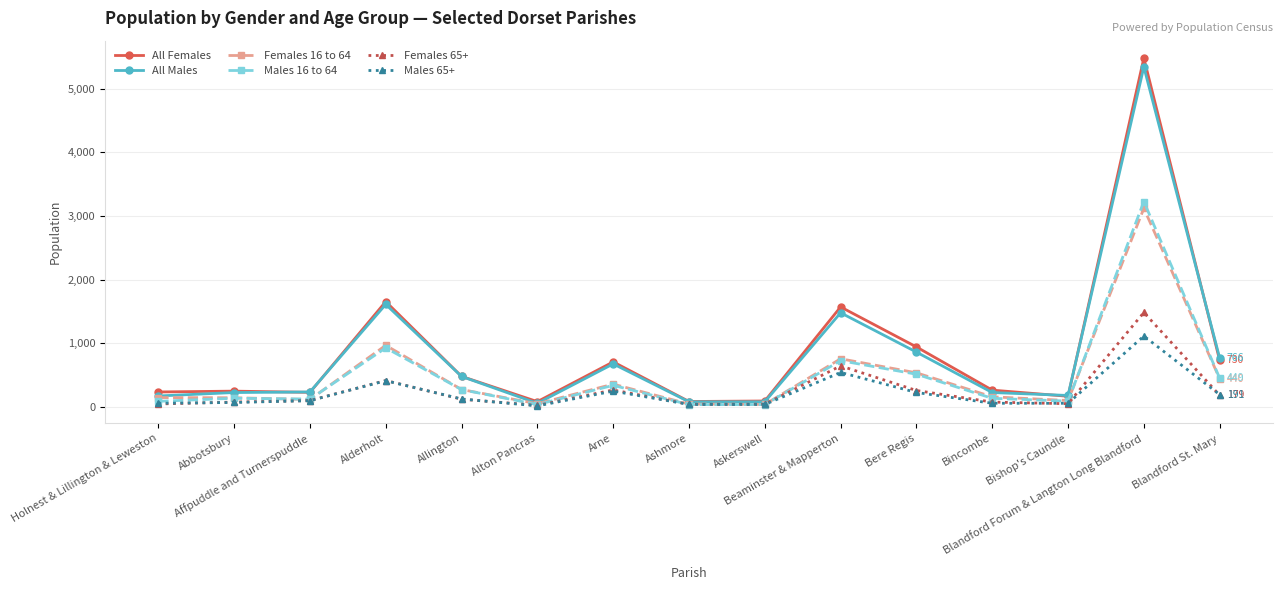

What is the value of the All Males point at the 1st from the left?

169